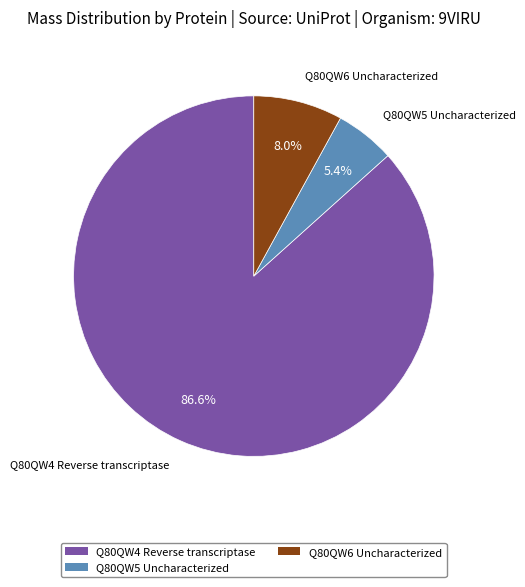

How many slices are in this pie chart?

3